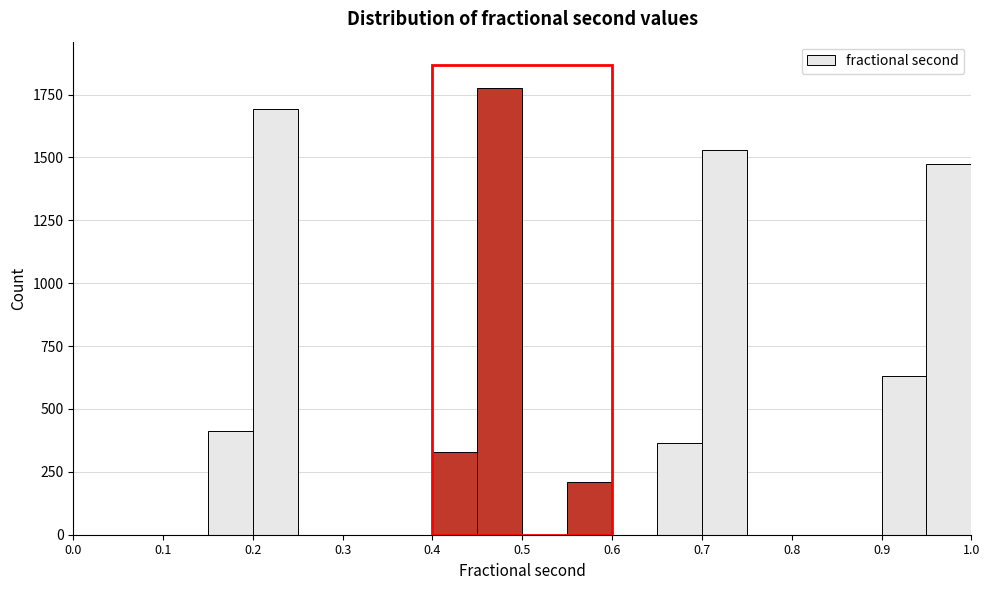

How tall is the bar that spans 0.20 to 0.25 on the x-axis? The values are not printed on the chart, so give them approximately, as read against the axis.

1700